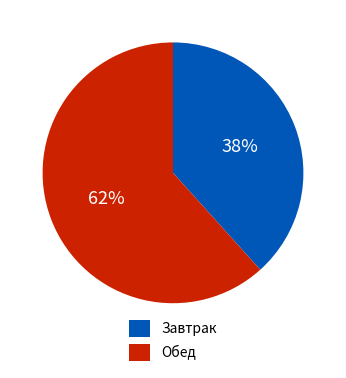

Count the number of slices in the pie.

2